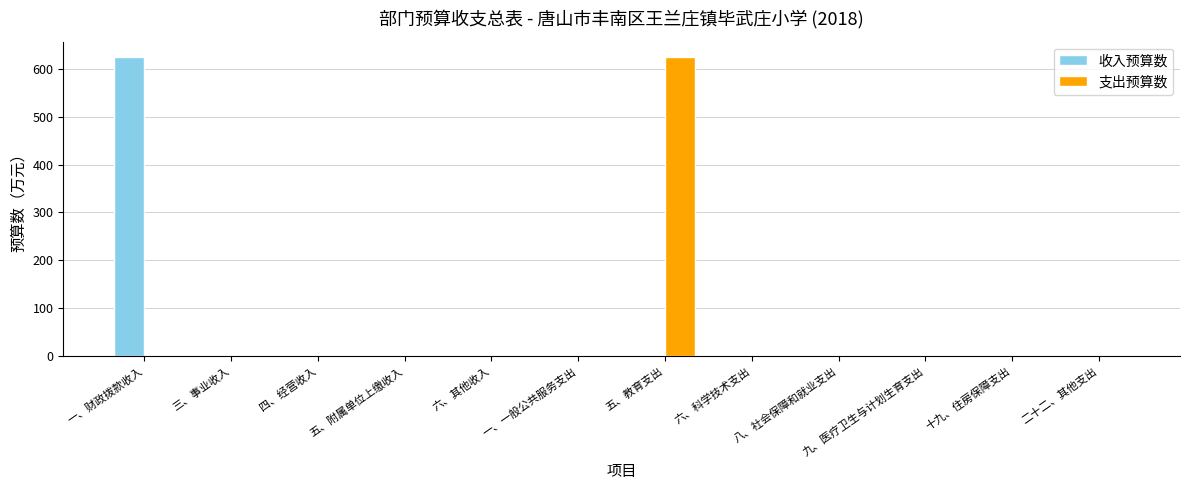

Does the chart contain stacked bars?

No